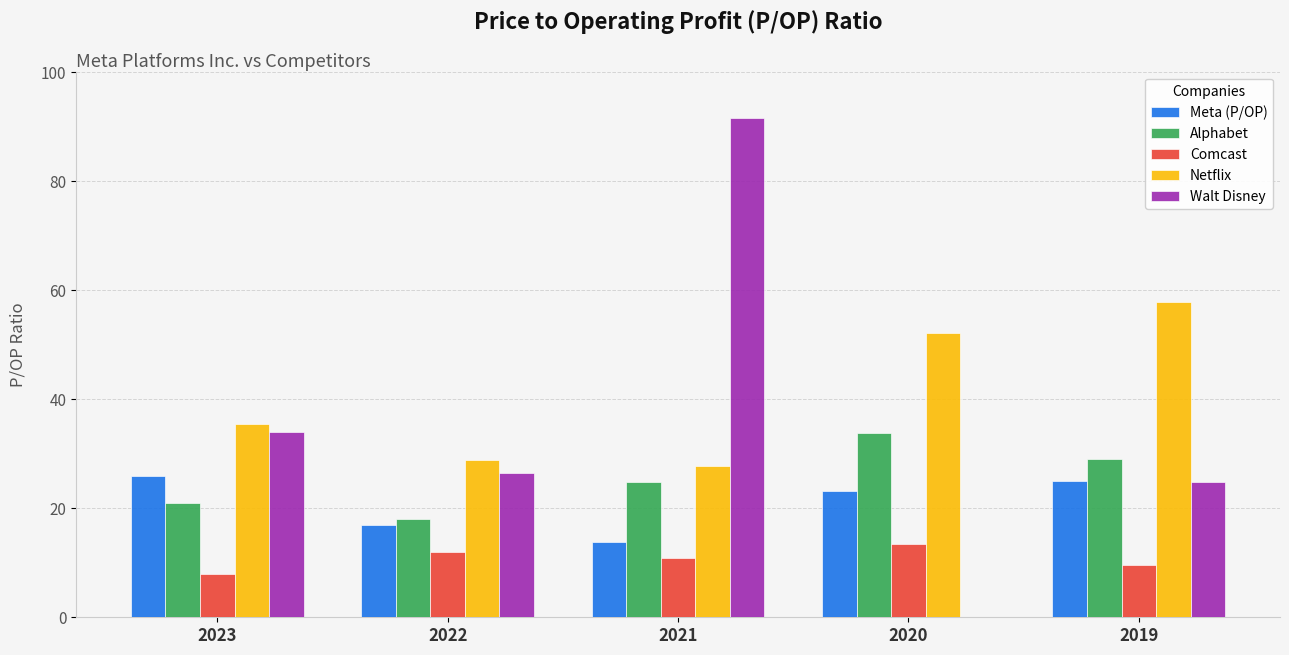

What is the sum of all Comcast values?

53.8